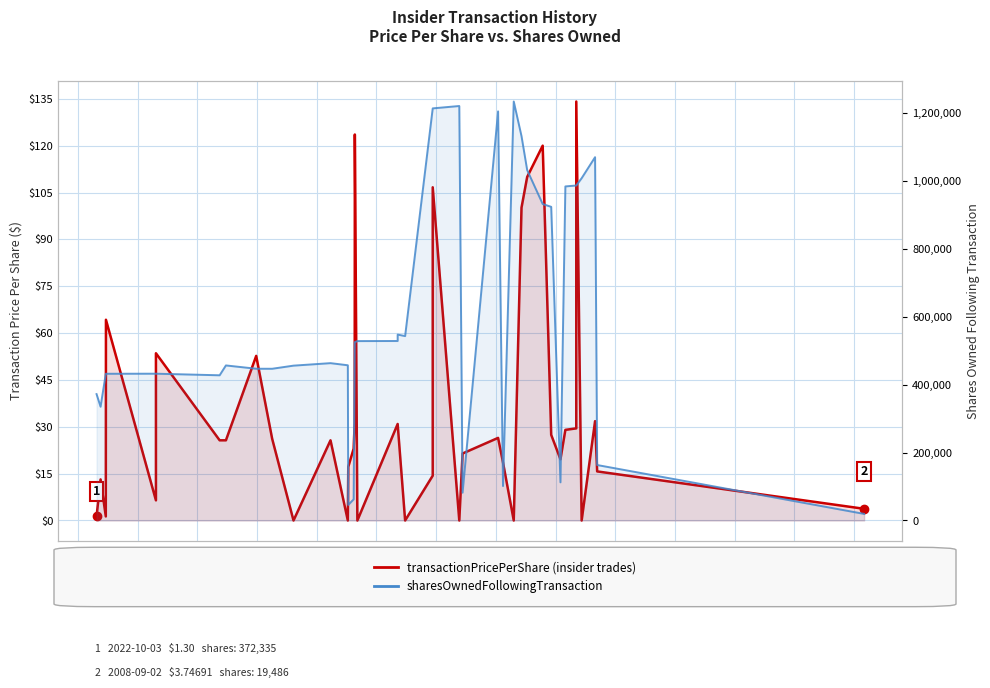

What is the value of the sharesOwnedFollowingTransaction point at the 3rd from the left?

432257.0